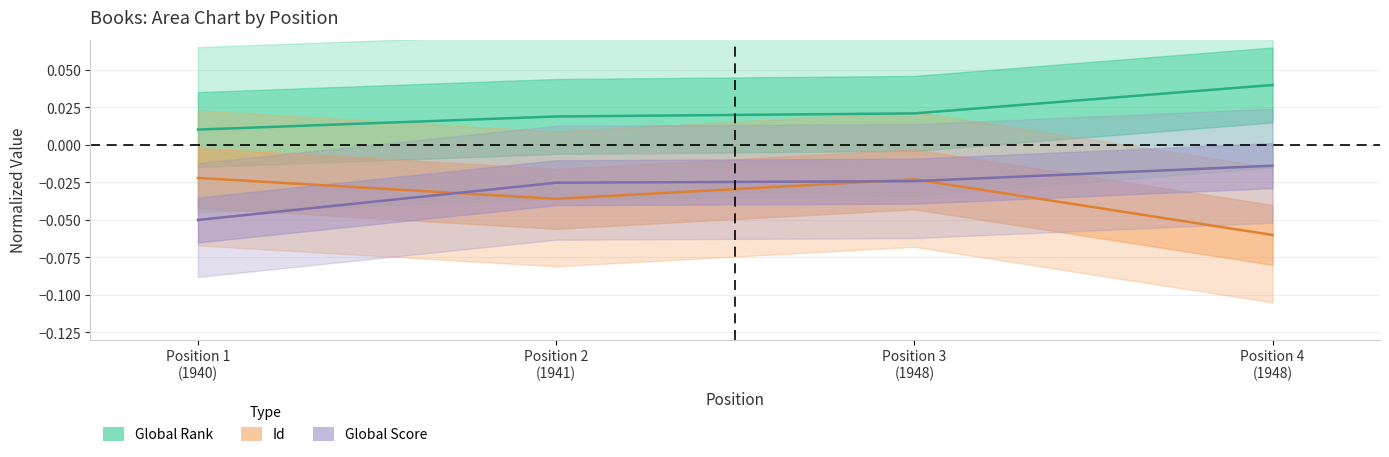

List the series in order of their peak value, highest first.

Global Rank, Global Score, Id